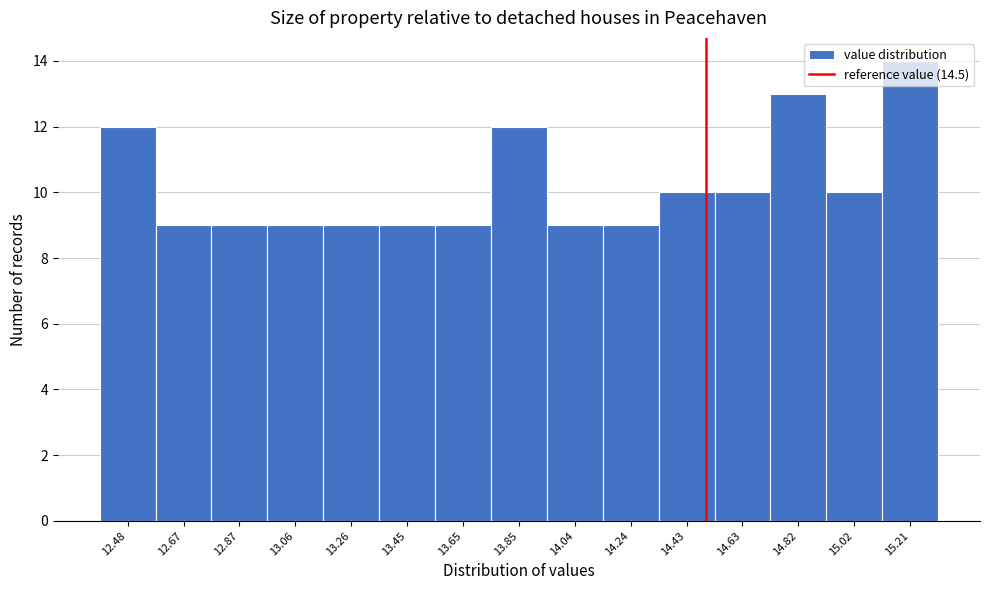

How tall is the bar that spans 12.78 to 12.96 on the x-axis? Neither the bar edges nor the heights are printed on the chart, so give them approximately, as read against the axes.

9